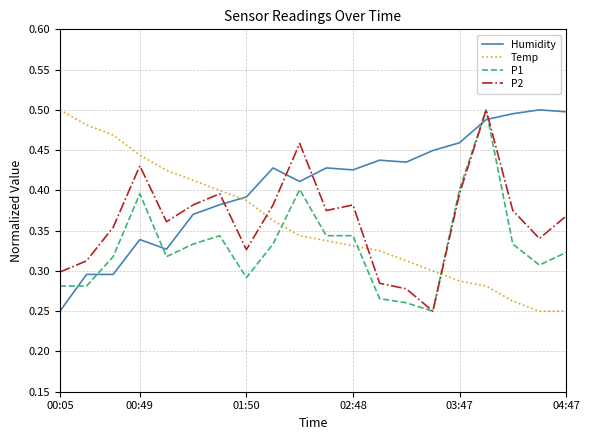

What are all the series names shown in the legend?

Humidity, Temp, P1, P2